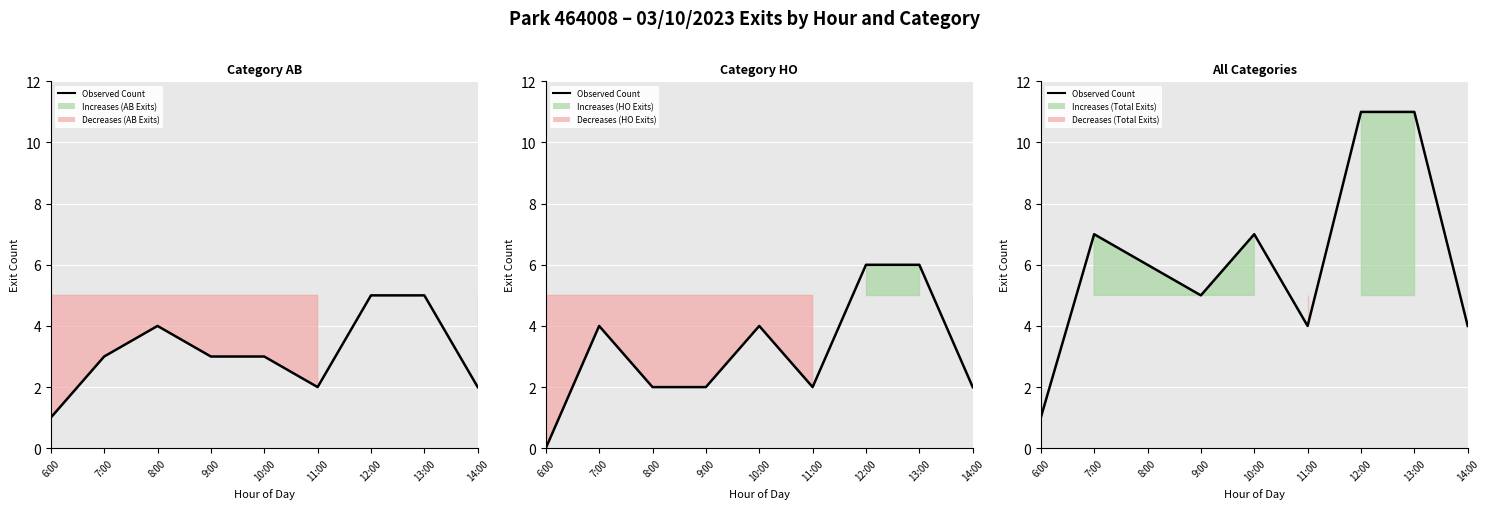

What is the approximate value at 10:00, to the nearest 10?

10